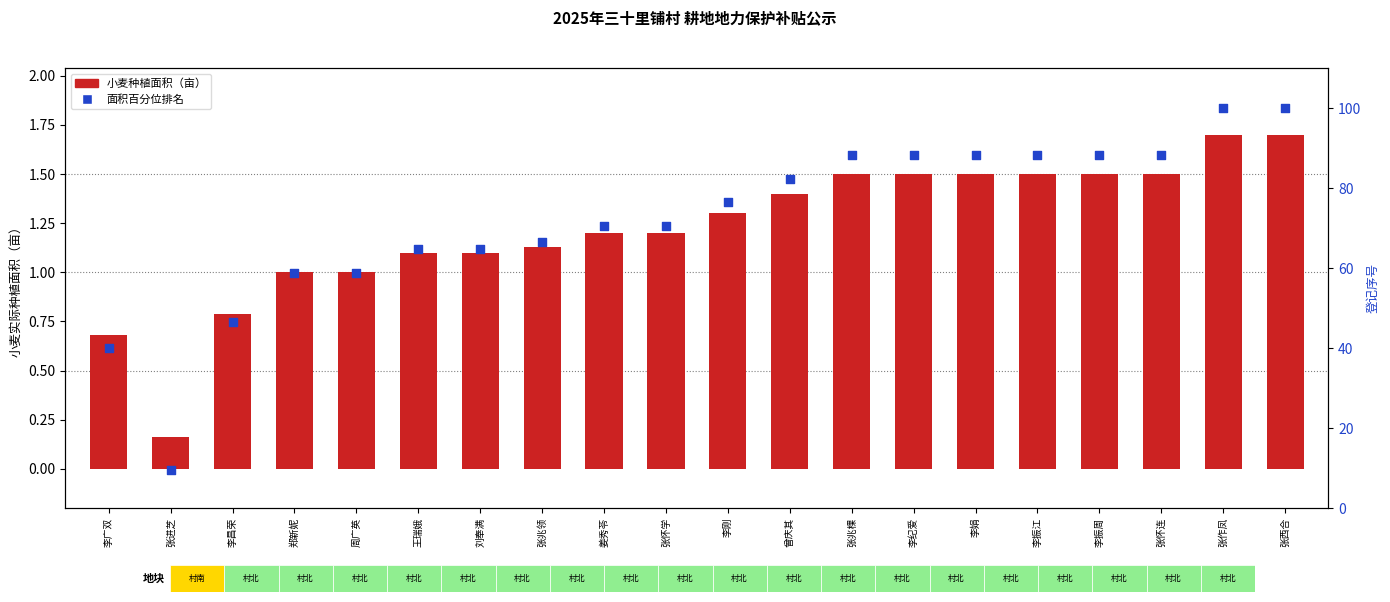

At which category is the sum across all series the highest?

张作凤